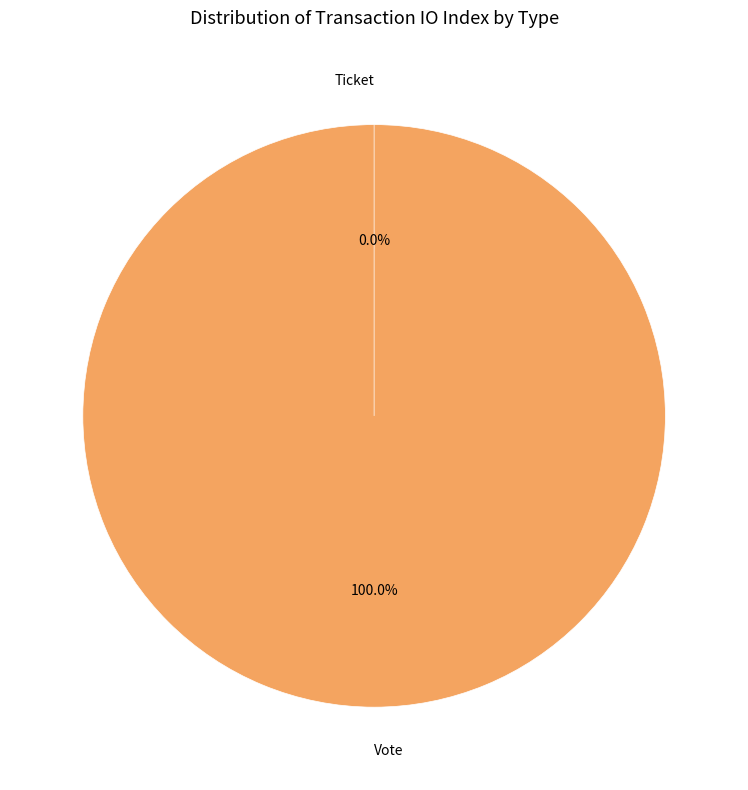

Which has a higher value, Vote or Ticket?

Vote